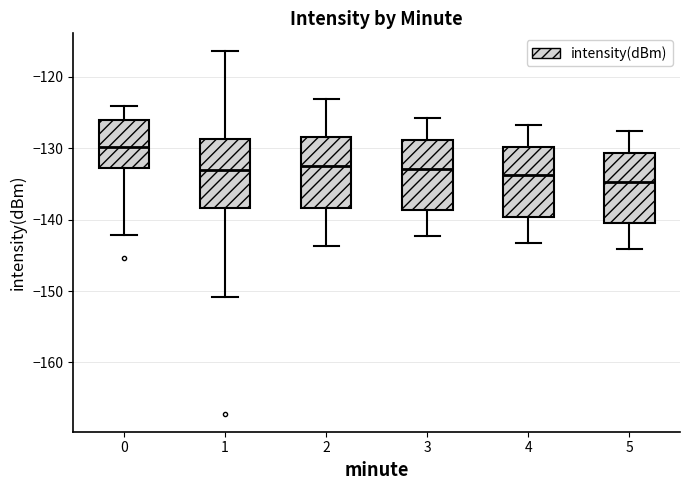

Which box has the highest median line?

0